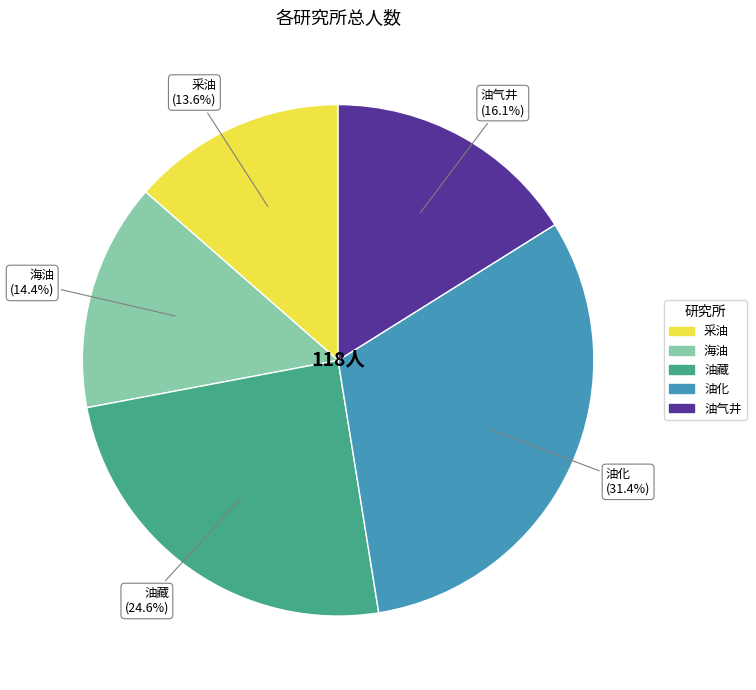

Count the number of slices in the pie.

5